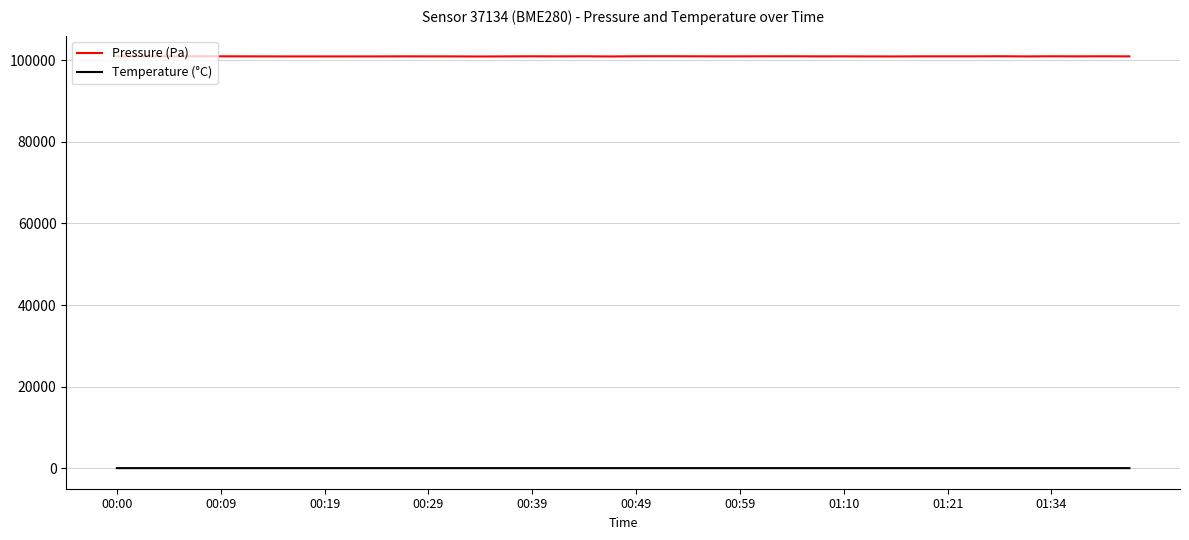

How many values in the Pressure (Pa) series exceed 100960?

21